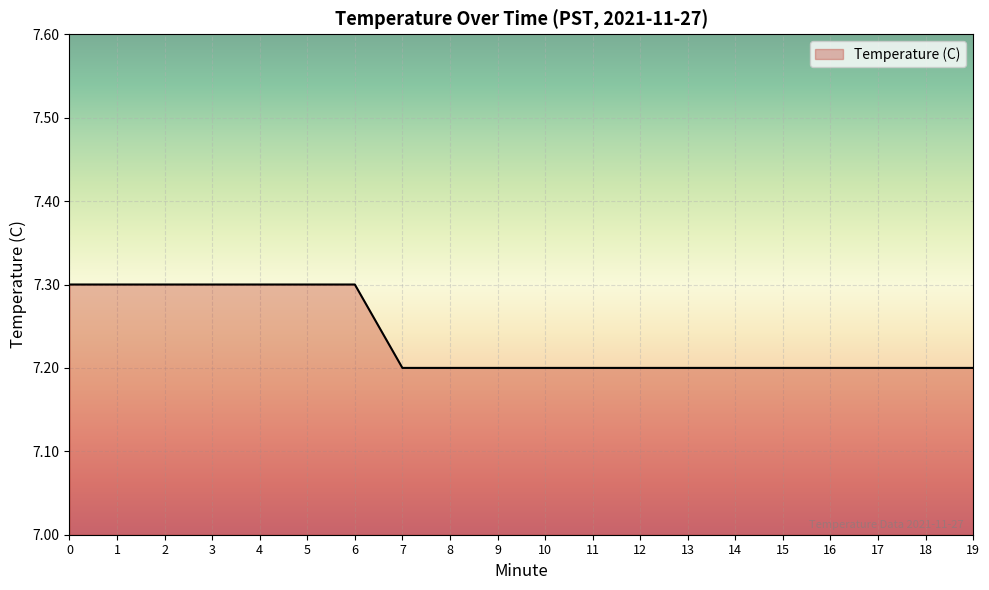

Which has a higher value, 11 or 3?

3